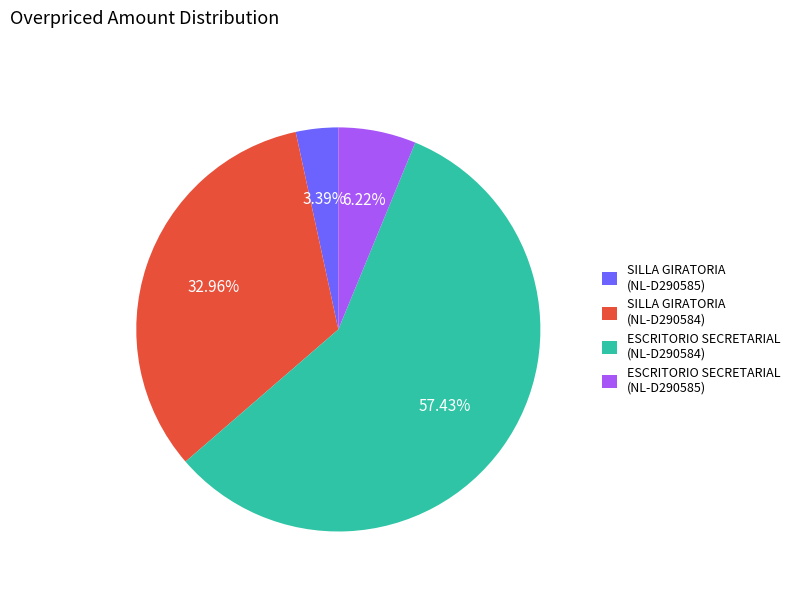

What is the ratio of the value at ESCRITORIO SECRETARIAL (NL-D290585) to the value at SILLA GIRATORIA (NL-D290585)?

1.8